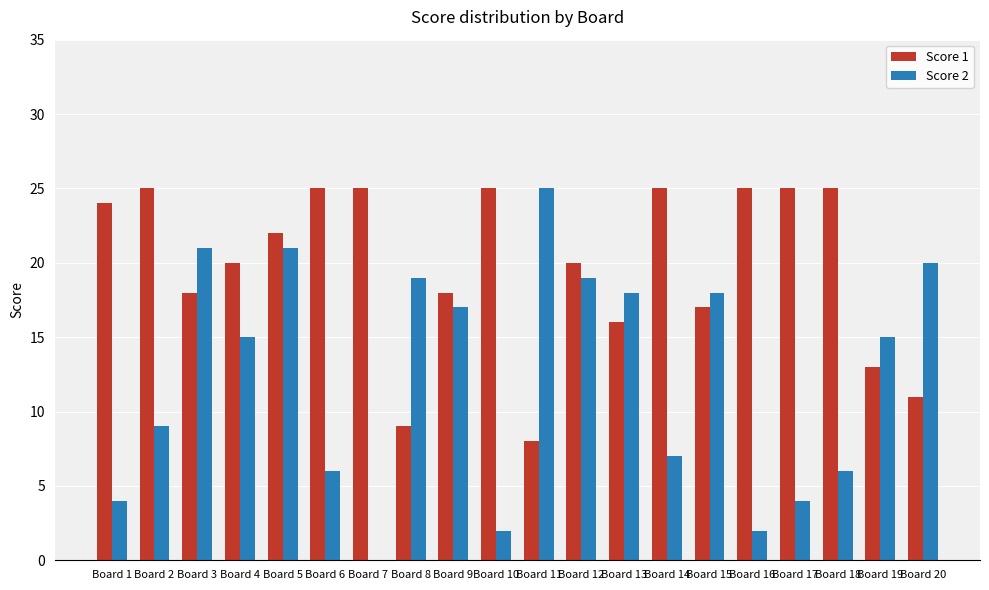

What is the maximum value for Score 1?

25